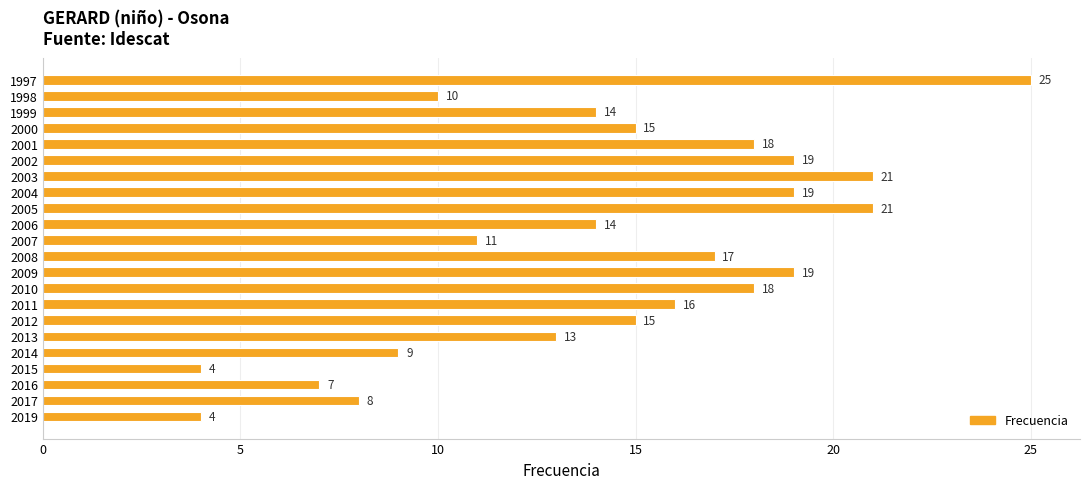

Are the bars grouped side by side (vs. stacked)?

No